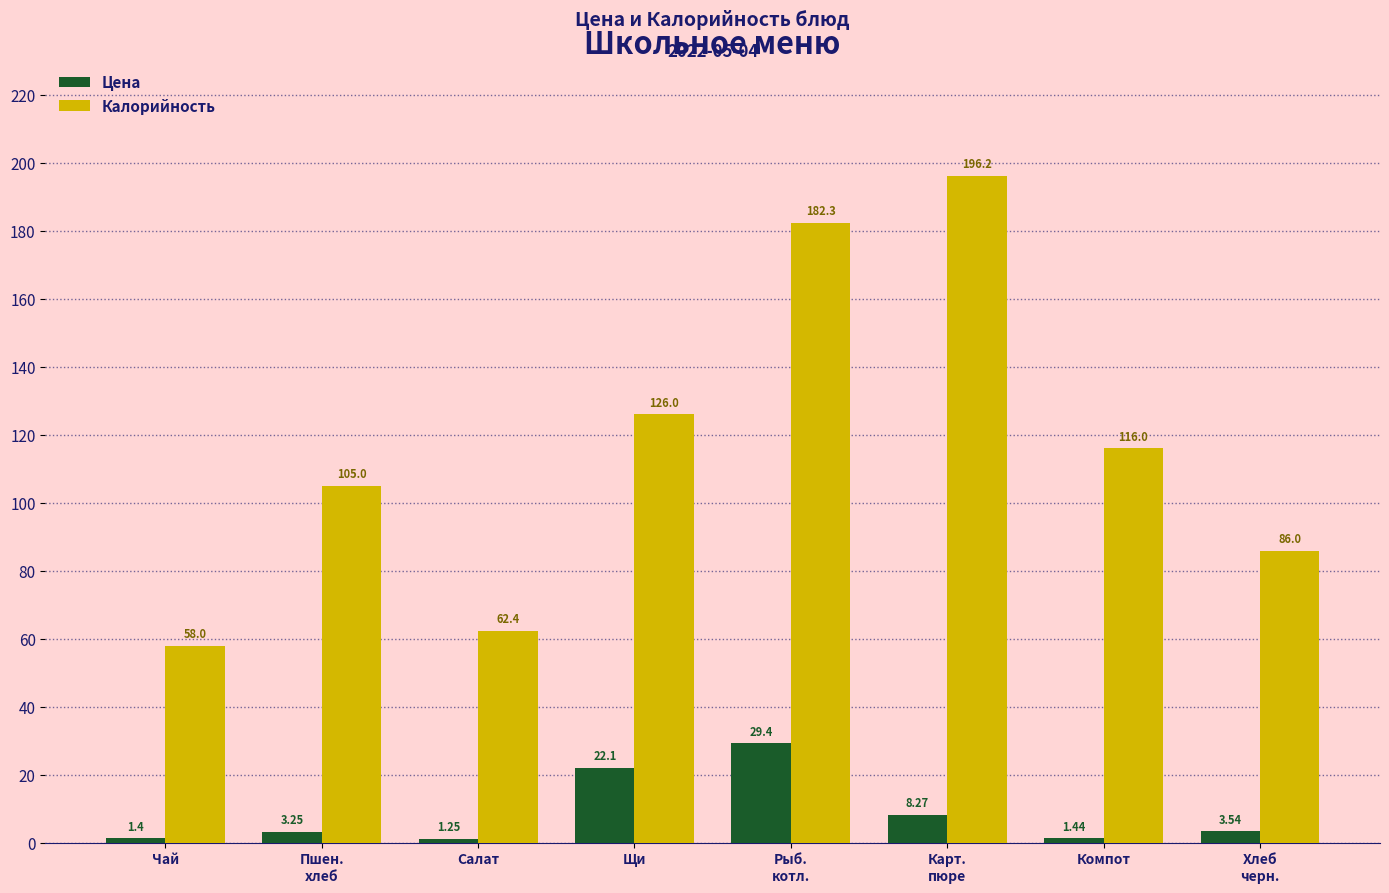

Which series has the widest spread of values?

Калорийность